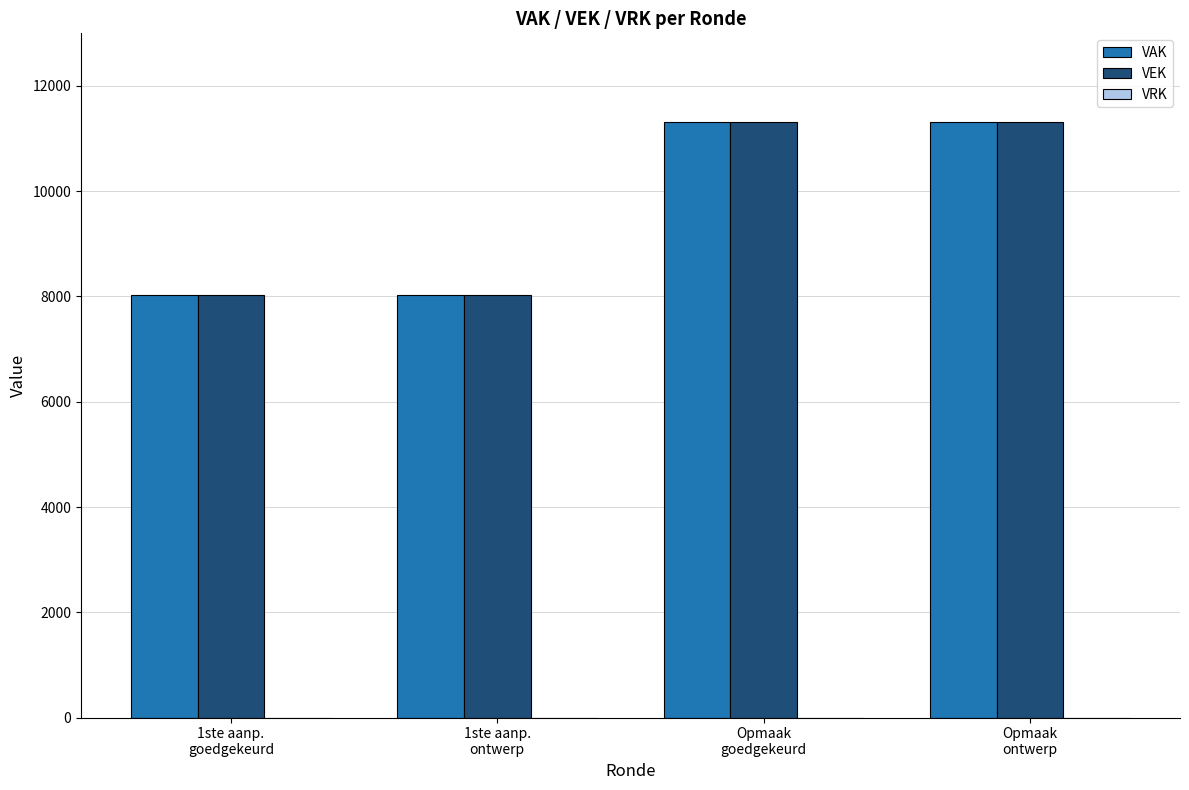

What is the label of the 4th bar from the left?

Opmaak
ontwerp